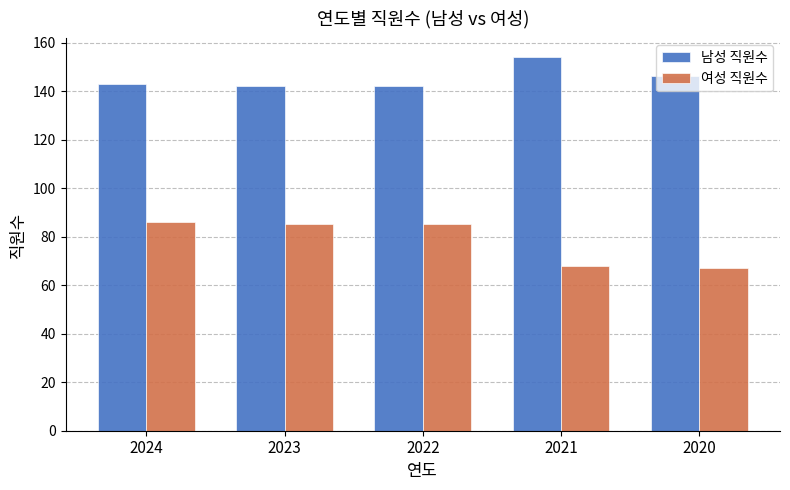

What is the highest value of the 남성 직원수 series?

154